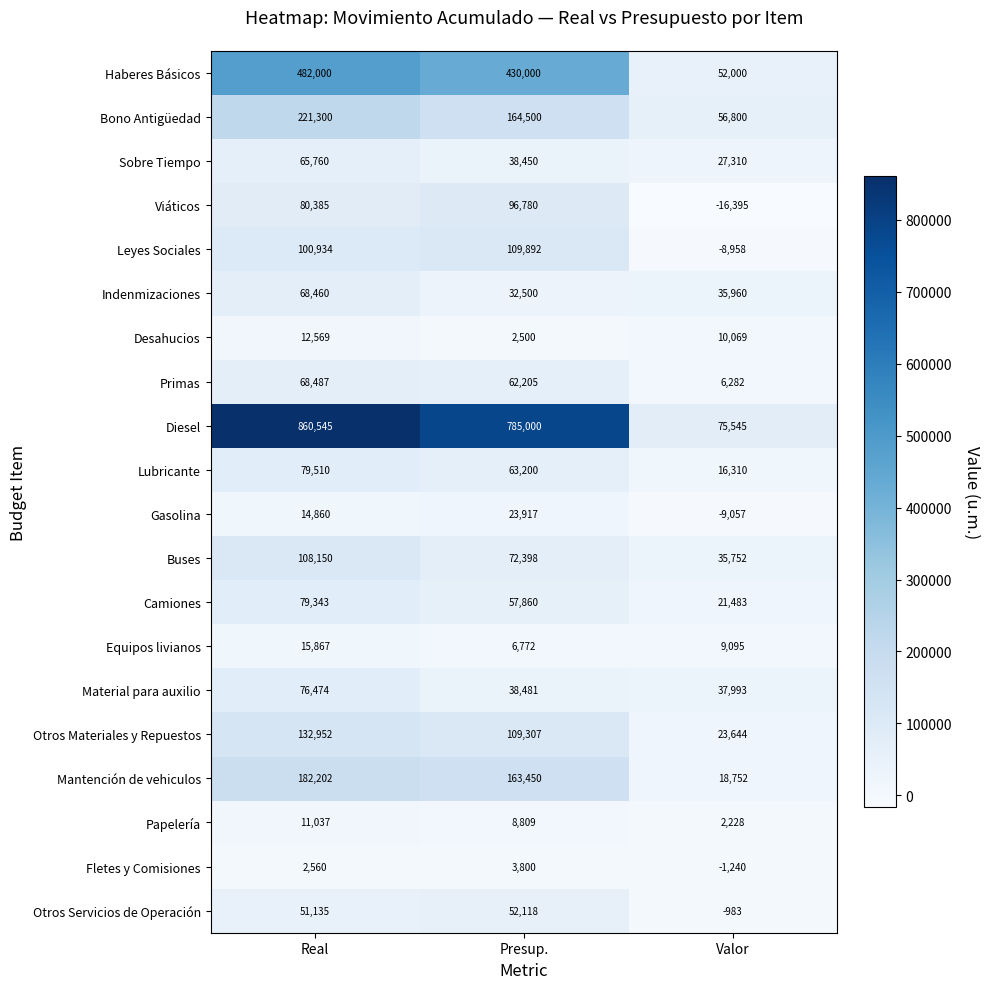

What is the difference between the highest and lowest values at Valor?

91940